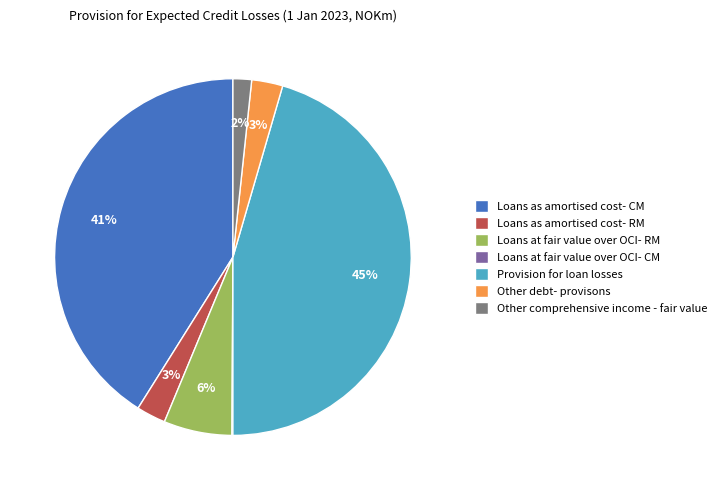

Does Loans as amortised cost- RM represent more than half of the total?

No